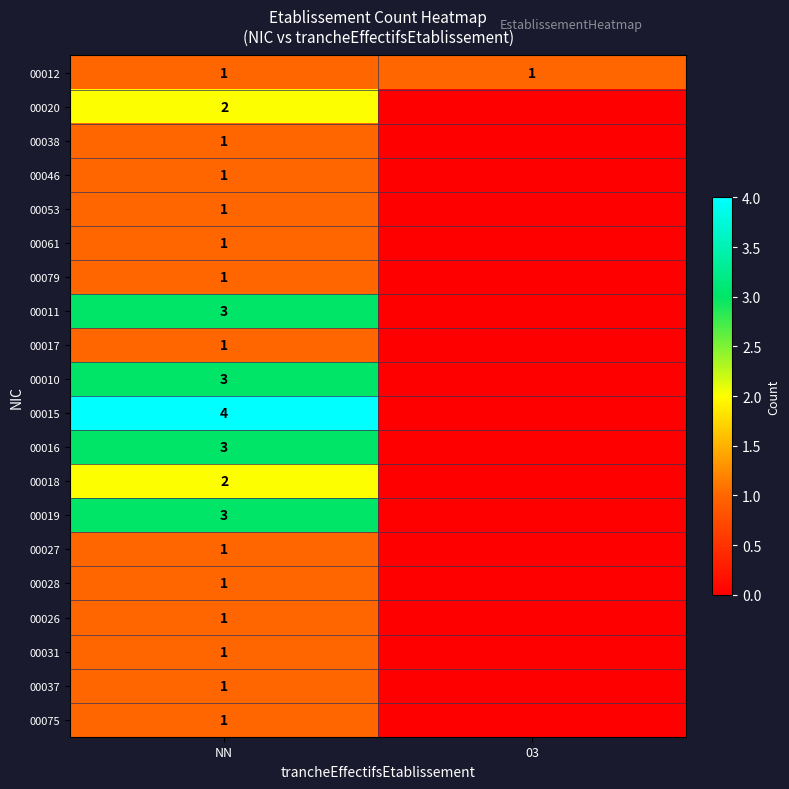

The 00038 series shows 1 at NN. True or false?

True